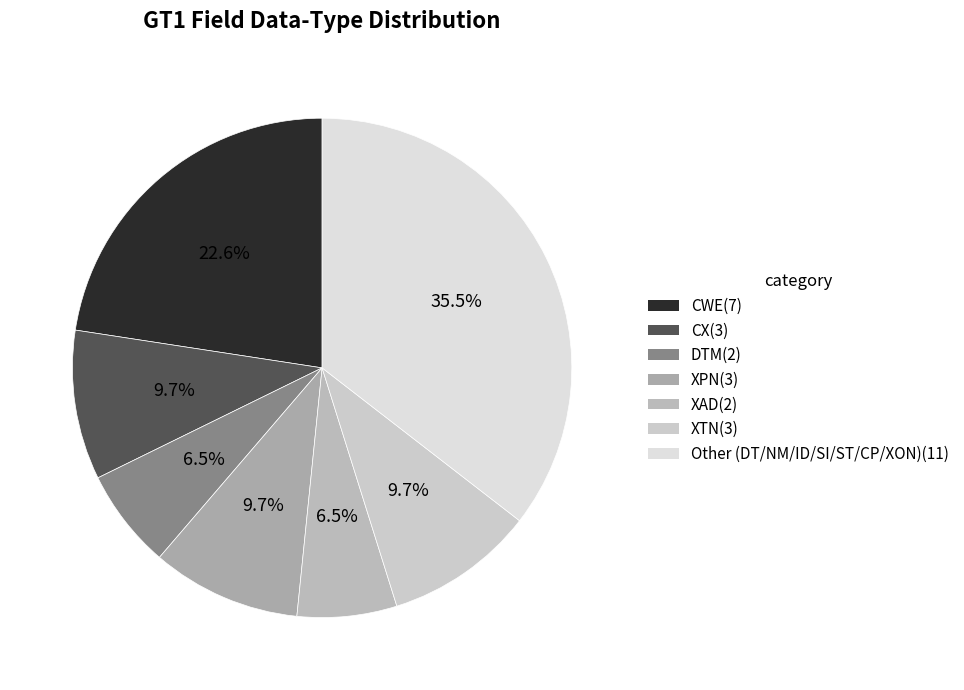

Approximately how many times larger is the value at XAD compared to DTM?

1.0